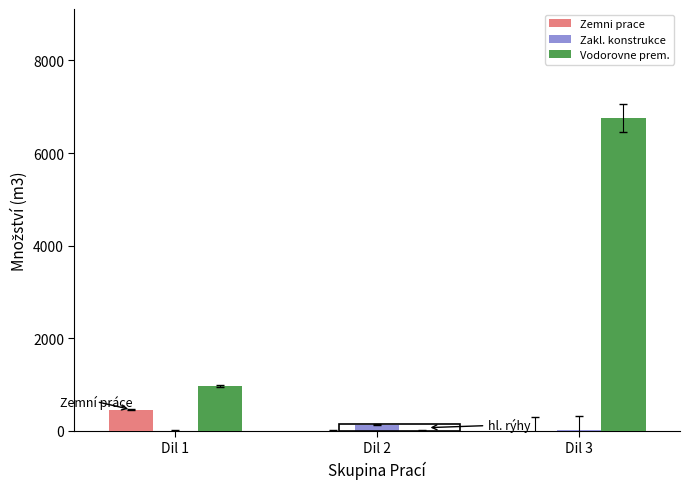

Which series changed the most between Dil 1 and Dil 2?

Vodorovne prem.